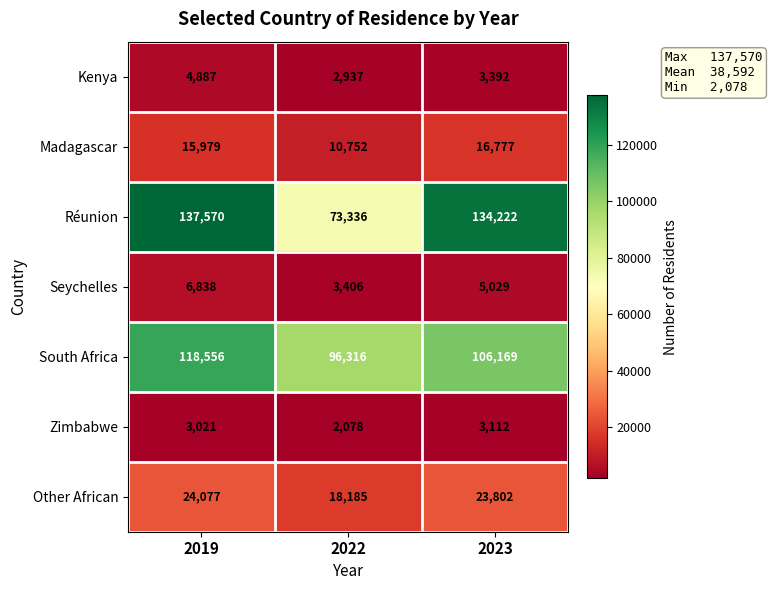

True or false: Zimbabwe has a value of 2042 at 2019.

False